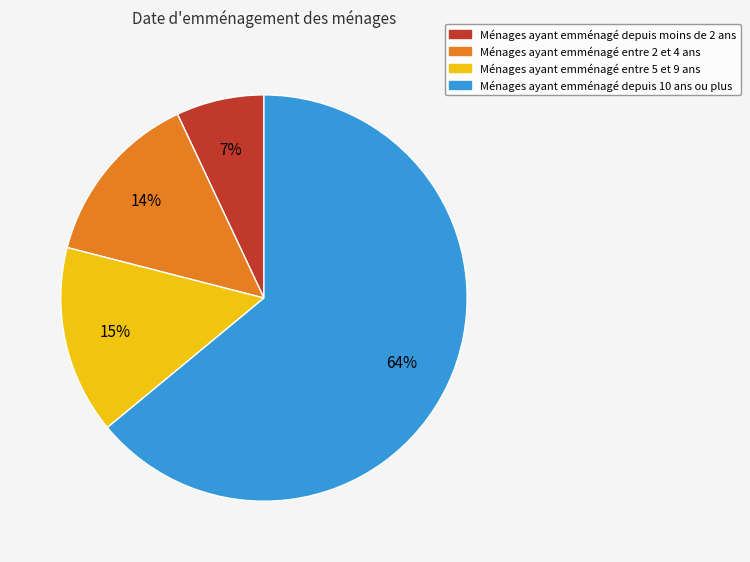

Between Ménages ayant emménagé entre 2 et 4 ans and Ménages ayant emménagé entre 5 et 9 ans, which is larger?

Ménages ayant emménagé entre 5 et 9 ans